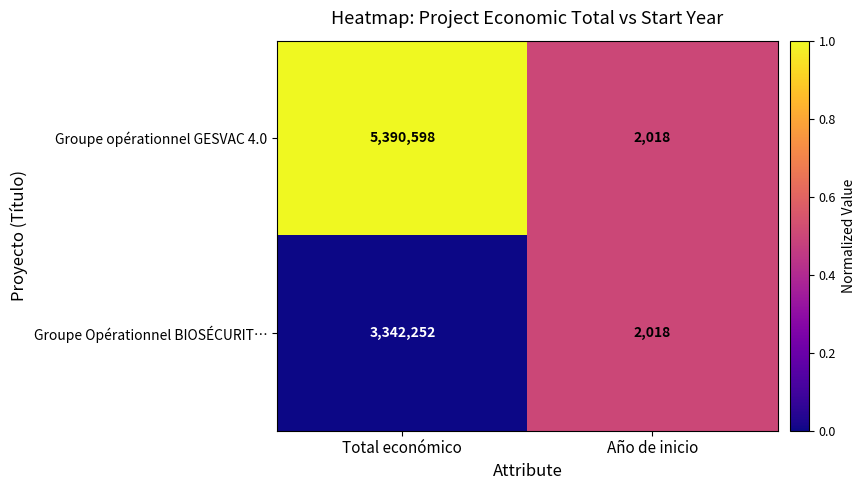

List the series in order of their overall mean, lowest first.

Groupe Opérationnel BIOSÉCURIT…, Groupe opérationnel GESVAC 4.0